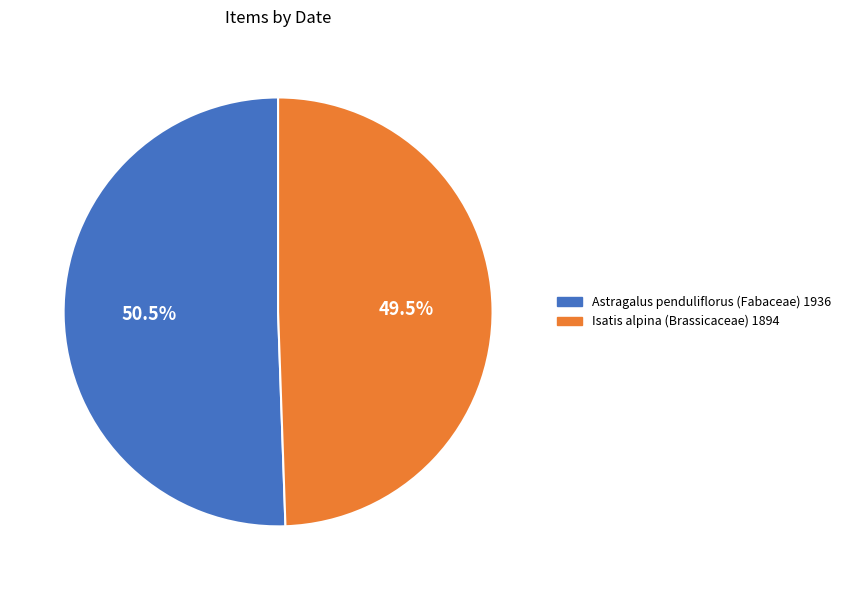

What portion of the pie excludes Astragalus penduliflorus (Fabaceae) 1936?

49.5%